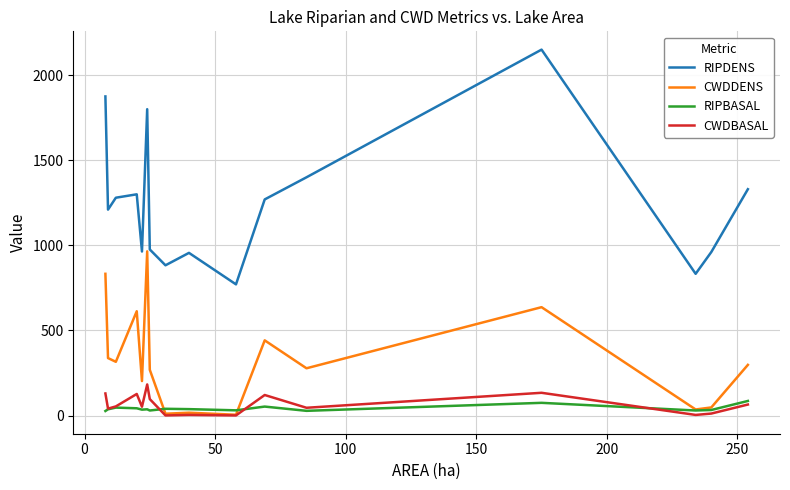

Rank the series by their maximum value, from lowest to highest.

RIPBASAL, CWDBASAL, CWDDENS, RIPDENS